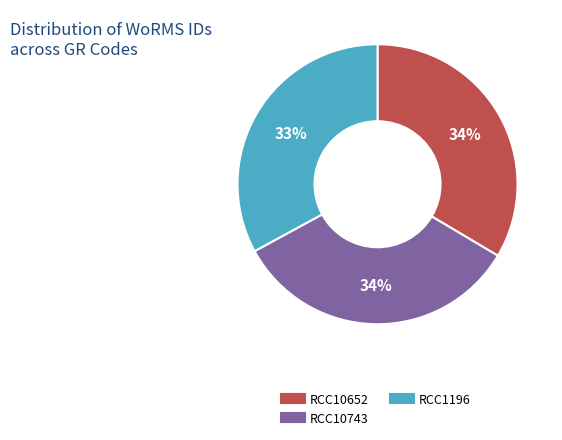

To the nearest percent, what portion does RCC10652 represent?

34%